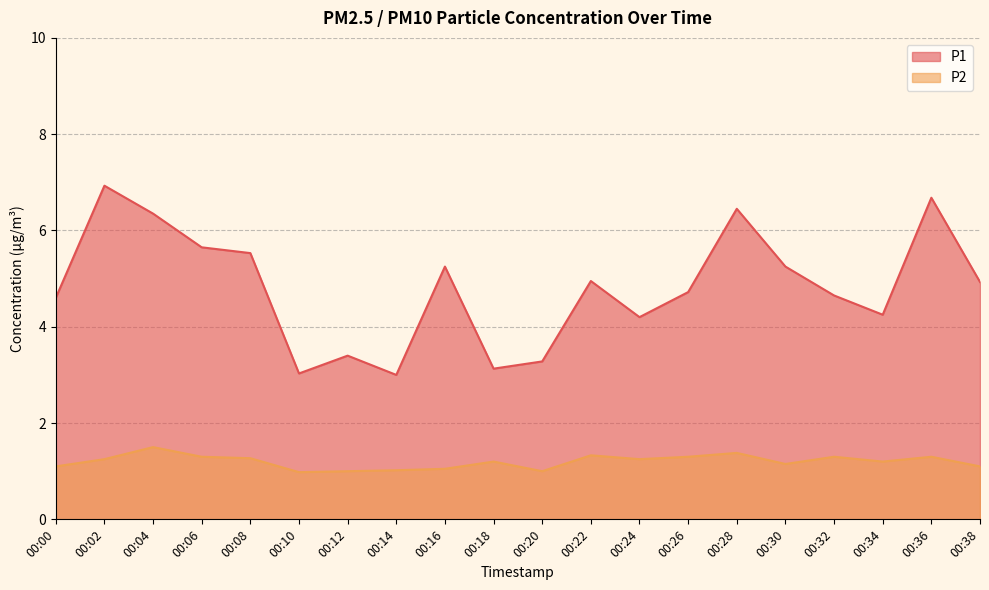

How many categories are shown in the chart?

20